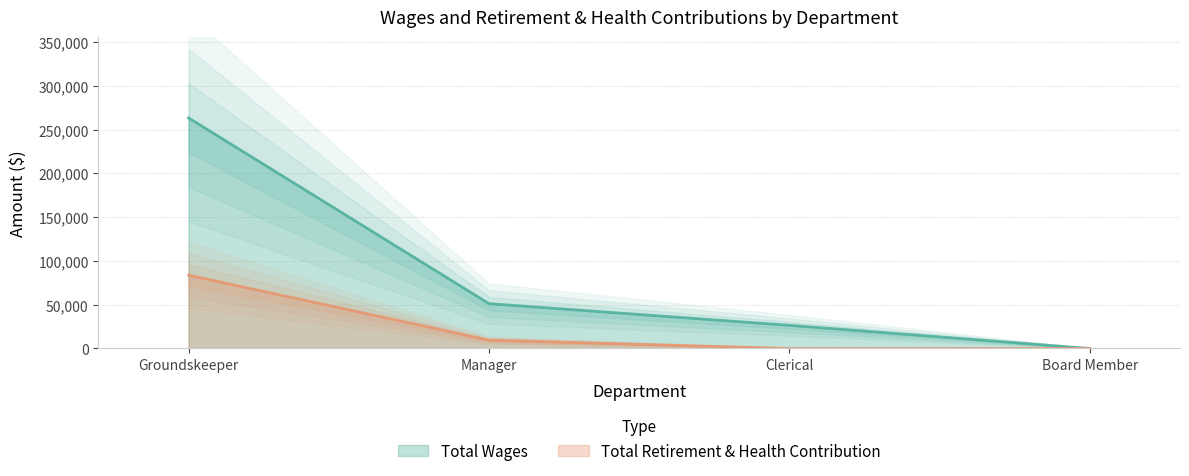

Reading left to right, extract all data points from this chart.

Total Wages: 263500	51245	26463	0
Total Retirement & Health Contribution: 83792	9546	0	0